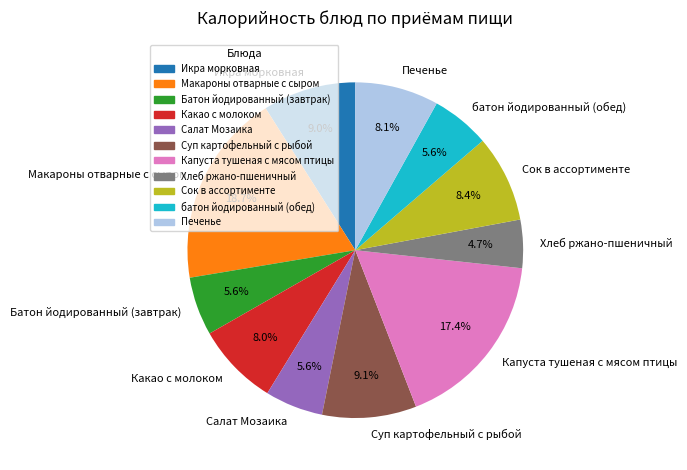

How many segments does this pie chart have?

11